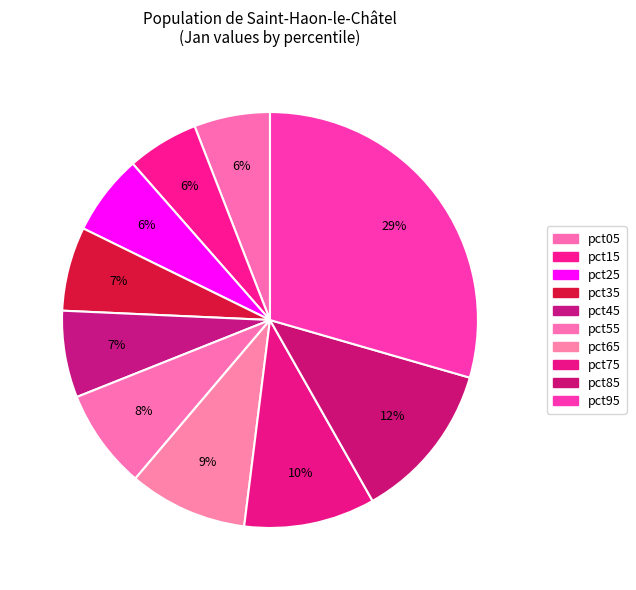

Count the number of slices in the pie.

10